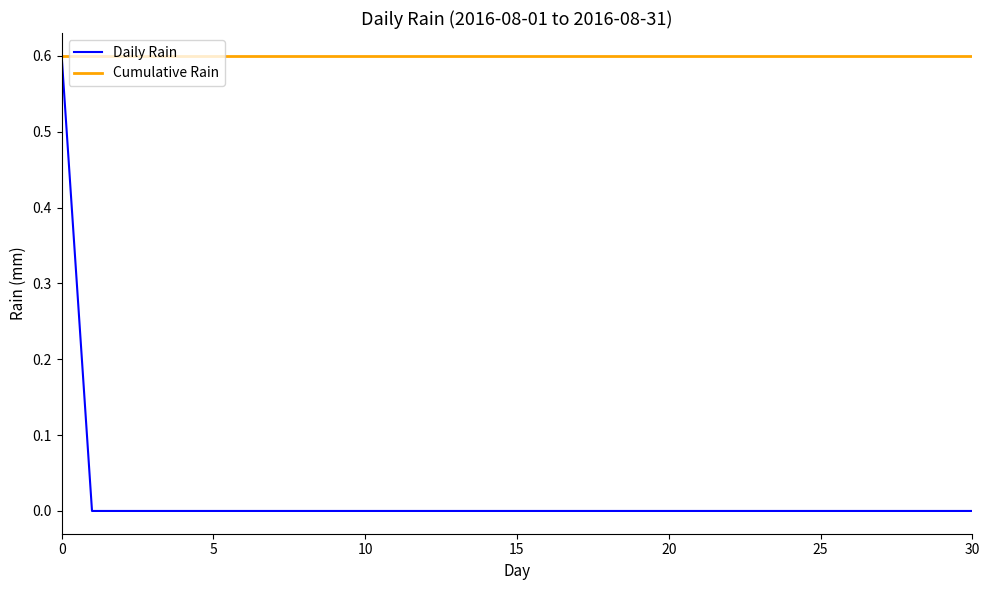

Which series has the largest total across all categories?

Cumulative Rain